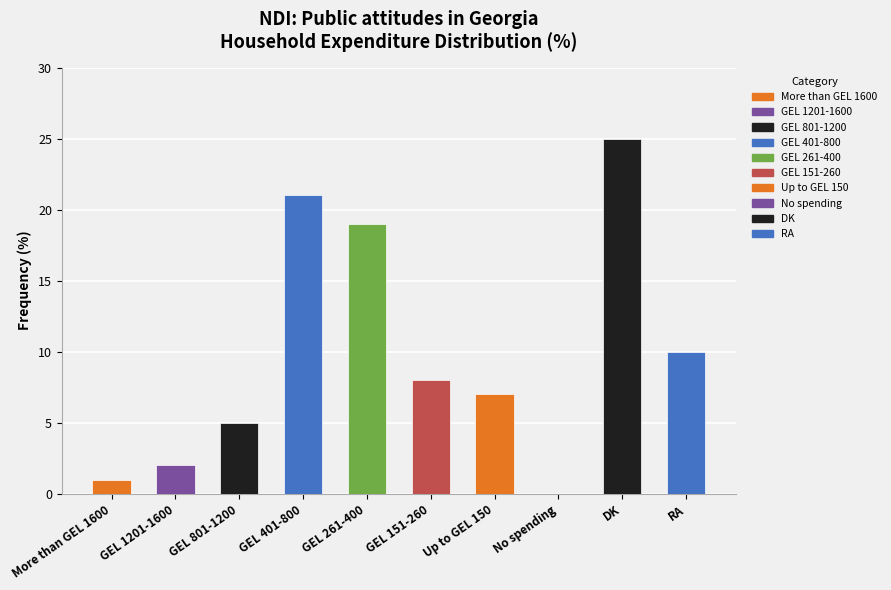

Read the value at GEL 261-400, to the nearest 5.

20